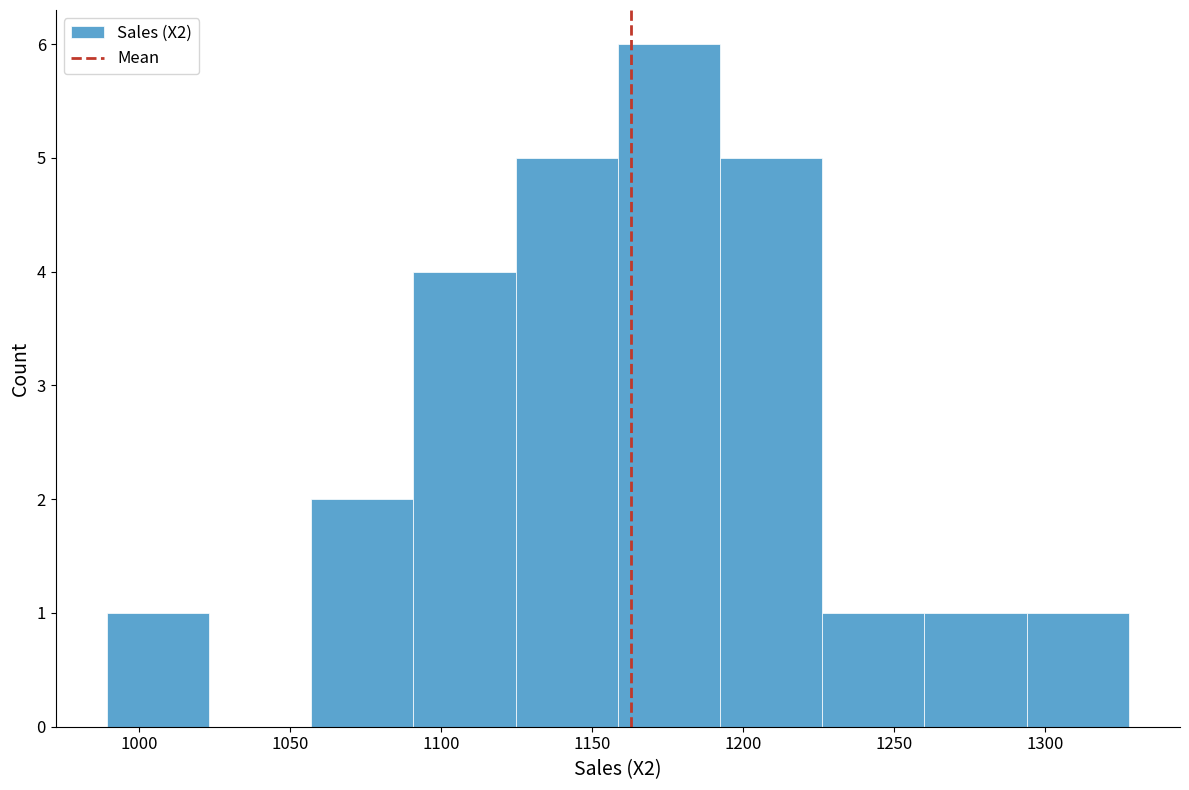

What is the height of the bar covering 1125 to 1160 on the x-axis? Neither the bar edges nor the heights are printed on the chart, so give them approximately, as read against the axes.

5